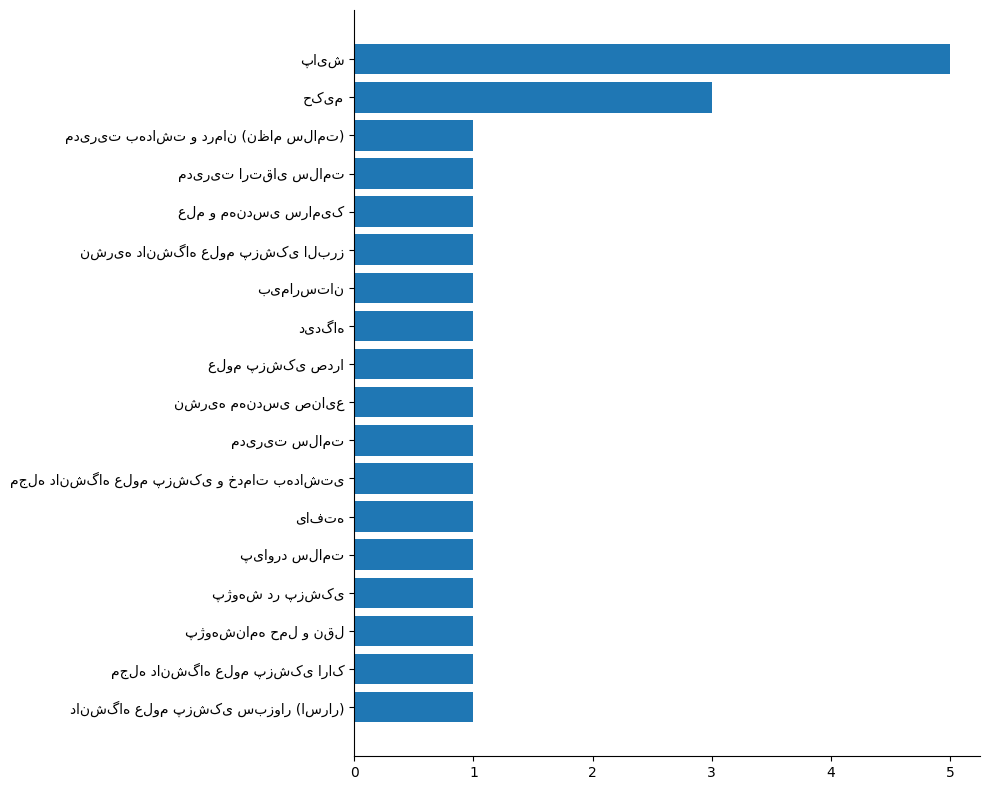

What is the greatest value displayed?

5